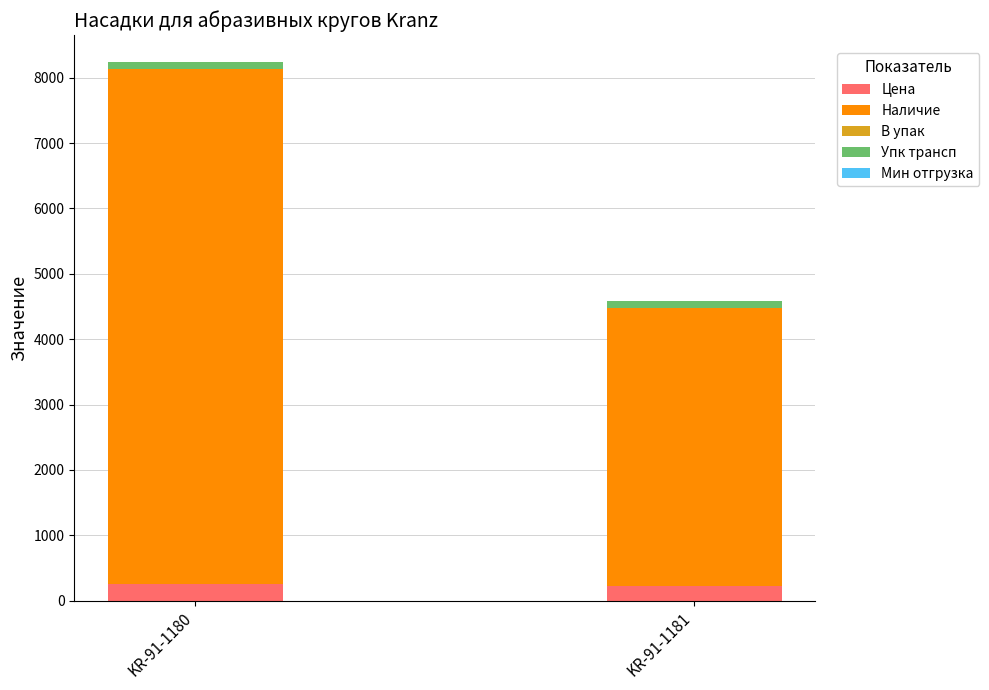

At which category is the sum across all series the highest?

KR-91-1180